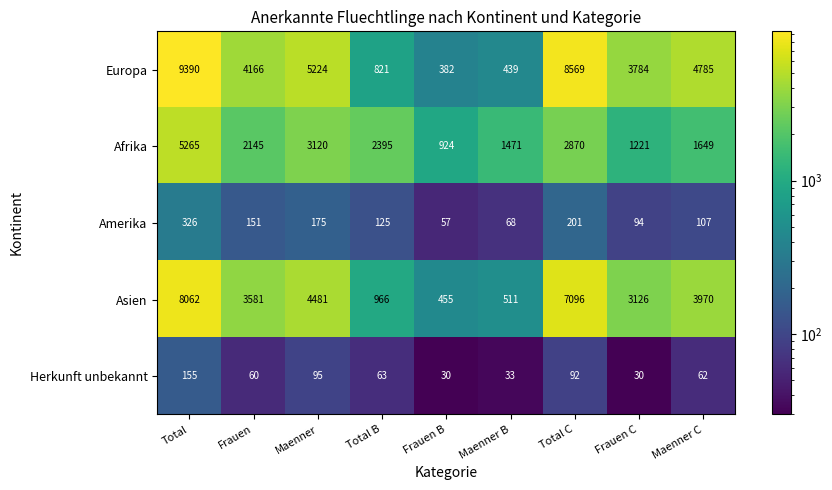

Between Maenner B and Frauen C, which series saw the biggest shift?

Europa